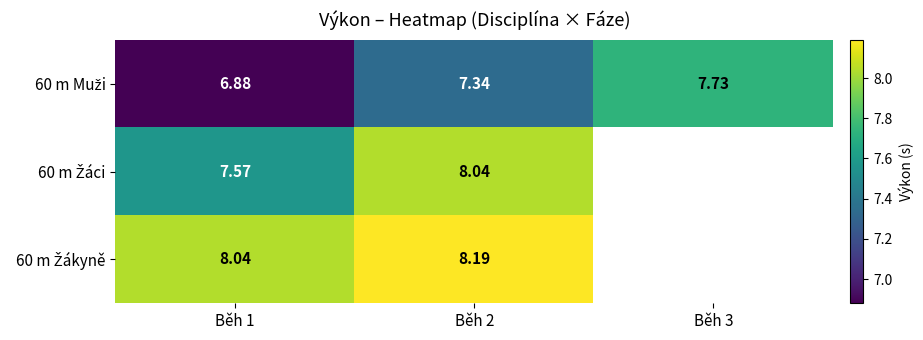

At how many categories does at least one series exceed 7?

3